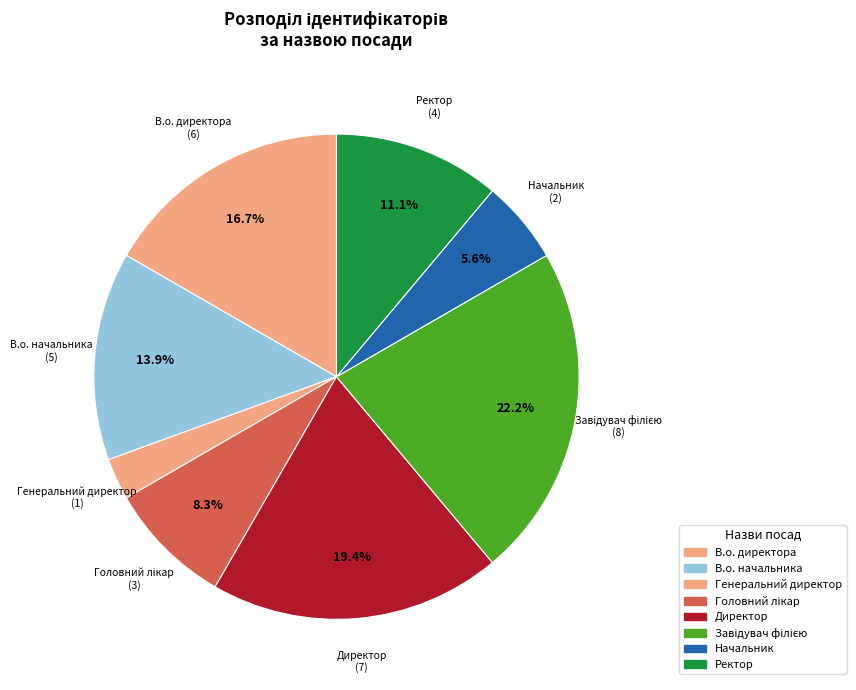

Which slice is the smallest?

Генеральний директор